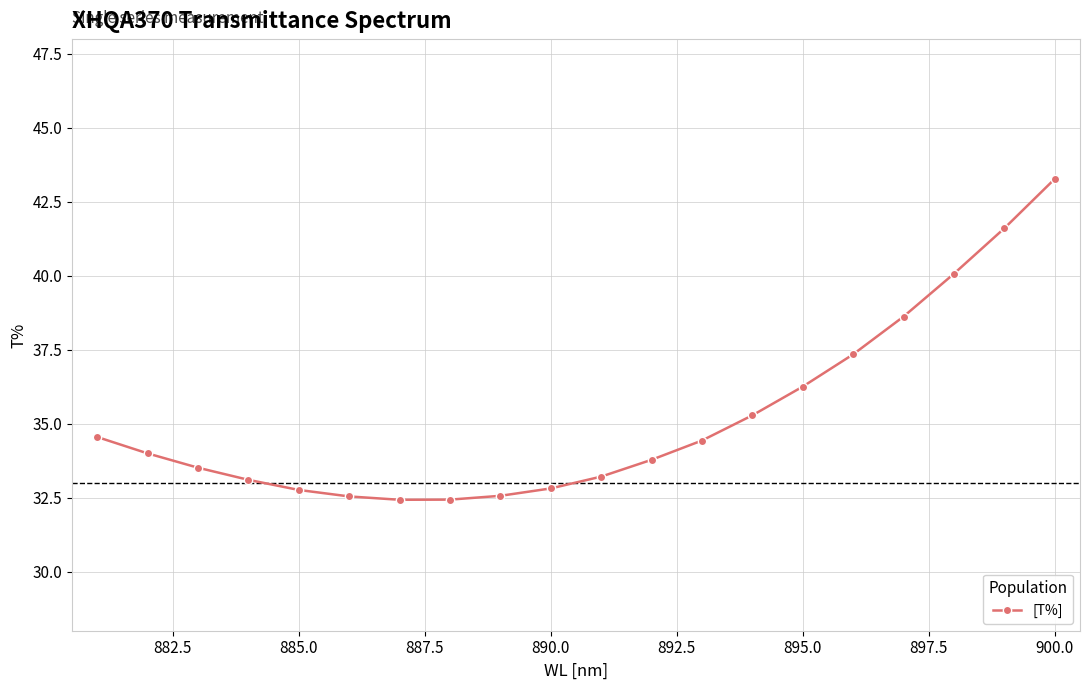

What is the difference between the second highest and second lowest values?

9.2